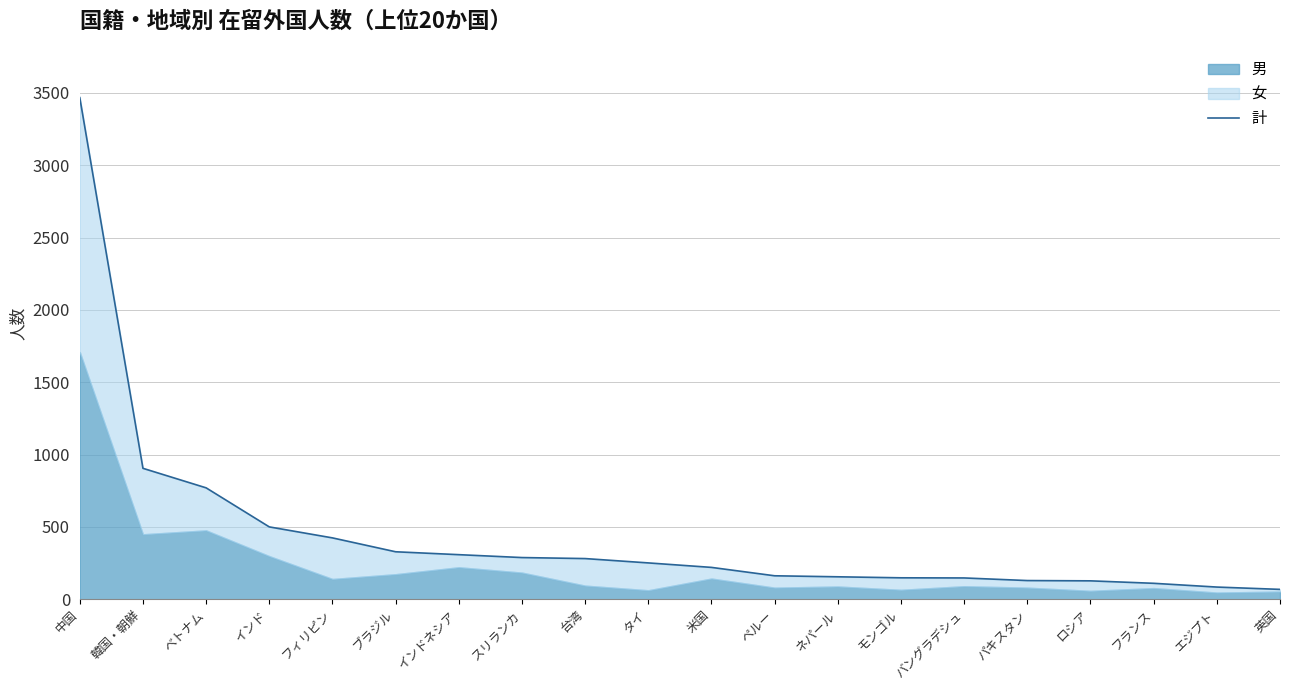

Which has a higher value, ペルー or 米国?

米国